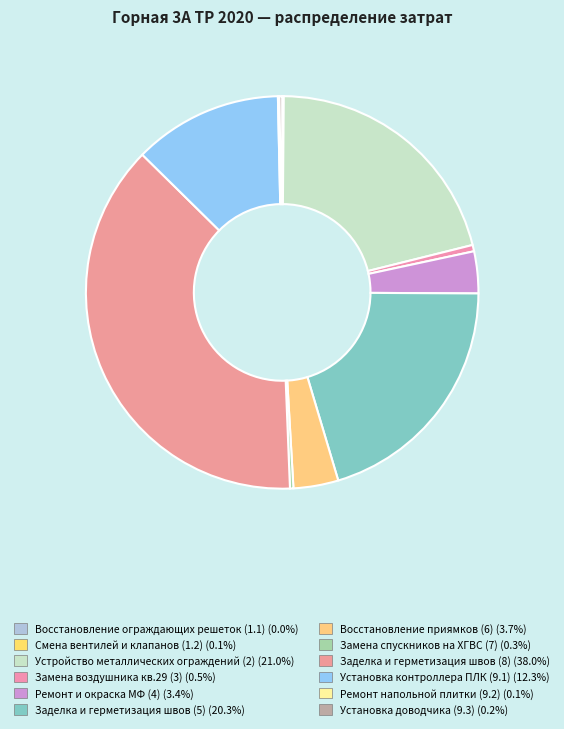

To the nearest percent, what is the average slice percentage?

8%